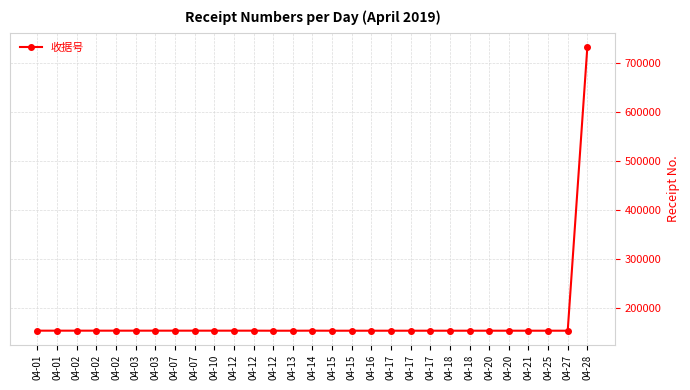

Reading right to left, what are all the values shown in this chart?

04-28=733491	04-27=154164	04-25=154160	04-21=154160	04-20=154160	04-20=154160	04-18=154160	04-18=154160	04-17=154158	04-17=154157	04-17=154156	04-16=154155	04-15=154154	04-15=154153	04-14=154248	04-13=154152	04-12=154151	04-12=154250	04-12=154249	04-10=154247	04-07=154246	04-07=154245	04-03=154244	04-03=154242	04-02=154243	04-02=154241	04-02=154240	04-01=154239	04-01=154238